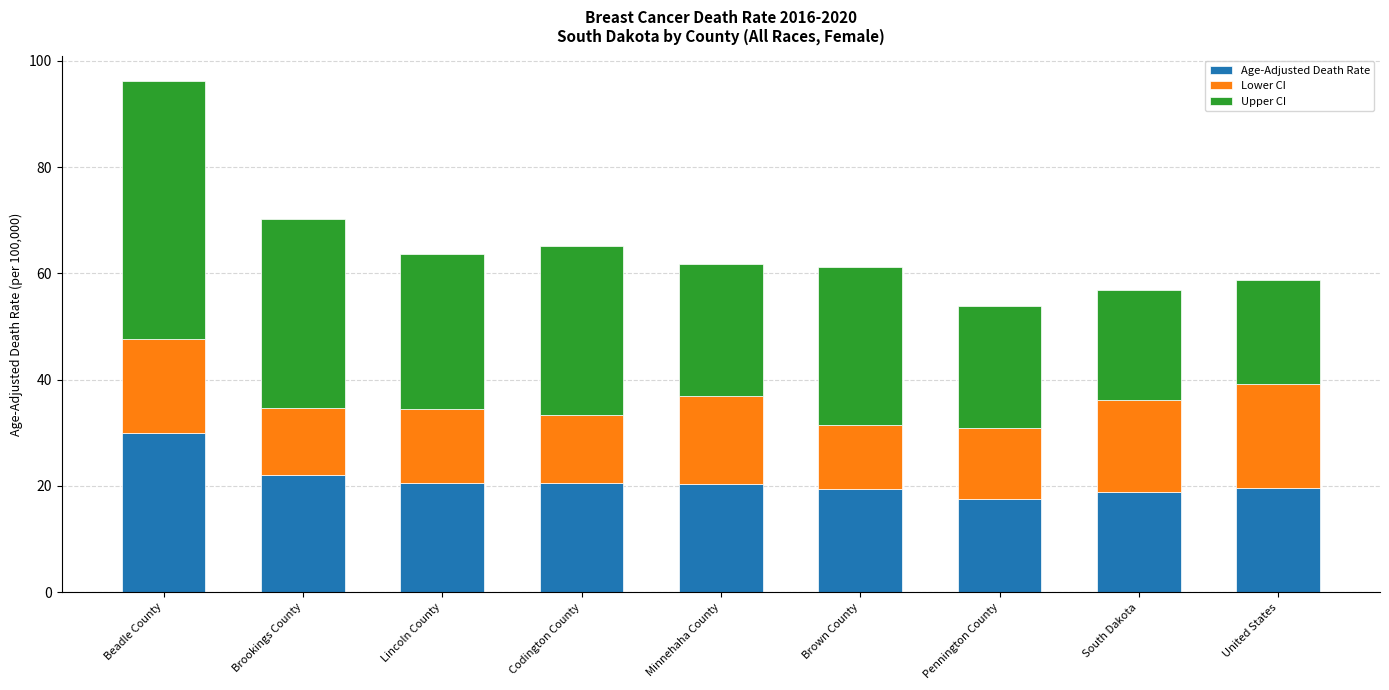

What is the difference between the Age-Adjusted Death Rate values at United States and Brookings County?

2.4